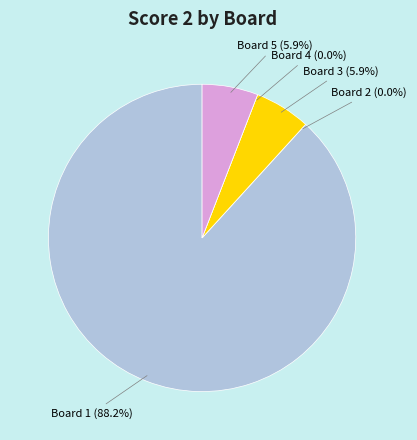

Which category has the smallest portion of the pie?

Board 2